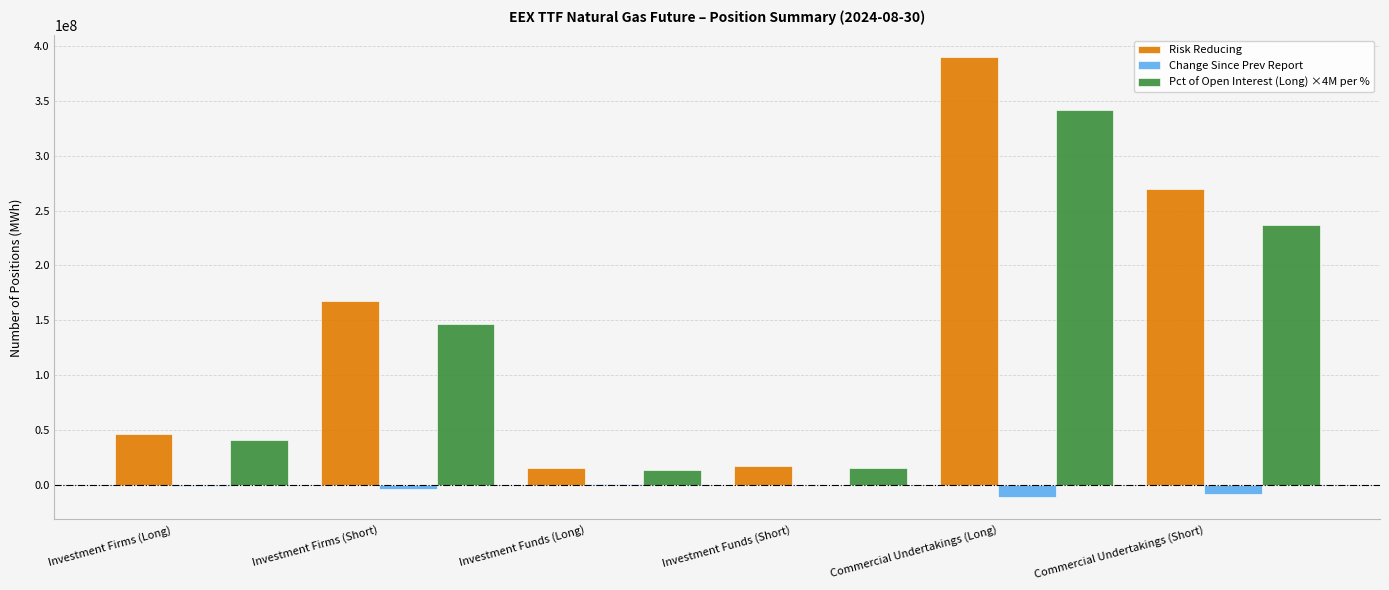

At which label is Risk Reducing closest to 202338509?

Investment Firms (Short)